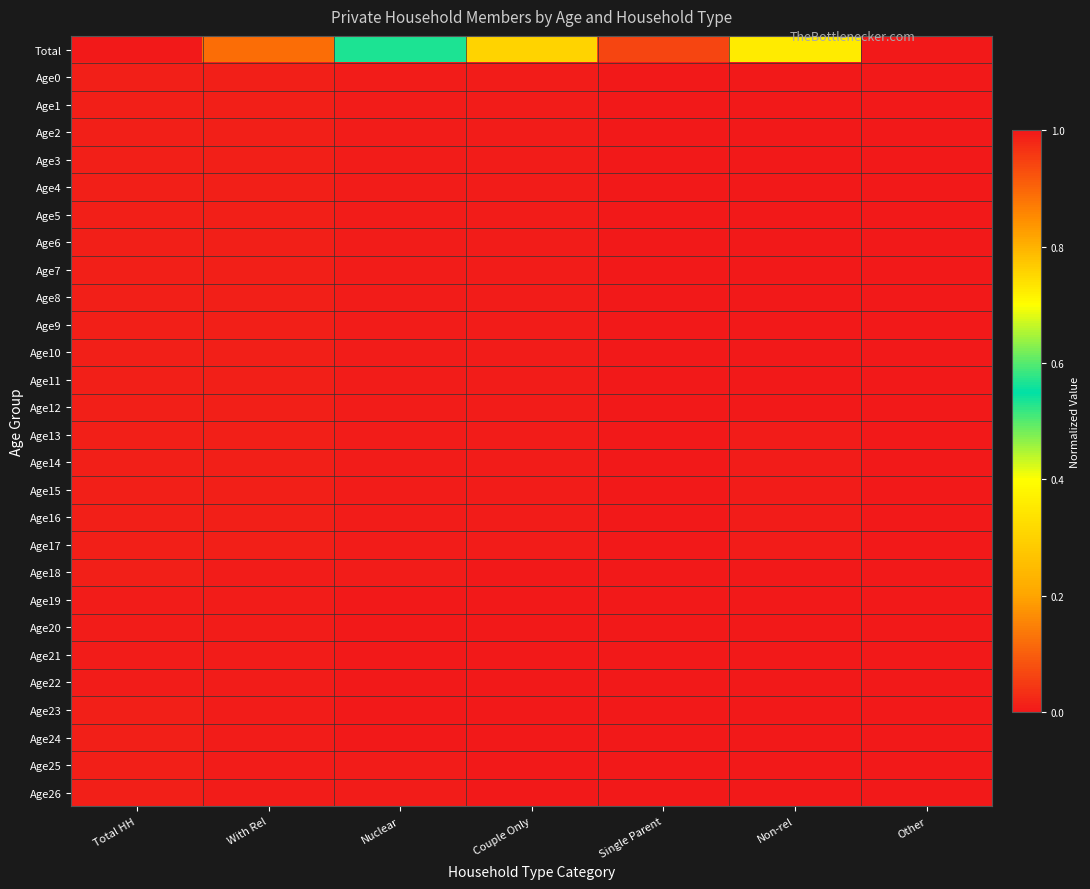

Reading left to right, extract all data points from this chart.

Total: Total HH=1.0	With Rel=0.9	Nuclear=0.5	Couple Only=0.3	Single Parent=0.1	Non-rel=0.4	Other=0.0
Age0: Total HH=0.0	With Rel=0.0	Nuclear=0.0	Couple Only=0.0	Single Parent=0.0	Non-rel=0.0	Other=0.0
Age1: Total HH=0.0	With Rel=0.0	Nuclear=0.0	Couple Only=0.0	Single Parent=0.0	Non-rel=0.0	Other=0.0
Age2: Total HH=0.0	With Rel=0.0	Nuclear=0.0	Couple Only=0.0	Single Parent=0.0	Non-rel=0.0	Other=0.0
Age3: Total HH=0.0	With Rel=0.0	Nuclear=0.0	Couple Only=0.0	Single Parent=0.0	Non-rel=0.0	Other=0.0
Age4: Total HH=0.0	With Rel=0.0	Nuclear=0.0	Couple Only=0.0	Single Parent=0.0	Non-rel=0.0	Other=0.0
Age5: Total HH=0.0	With Rel=0.0	Nuclear=0.0	Couple Only=0.0	Single Parent=0.0	Non-rel=0.0	Other=0.0
Age6: Total HH=0.0	With Rel=0.0	Nuclear=0.0	Couple Only=0.0	Single Parent=0.0	Non-rel=0.0	Other=0.0
Age7: Total HH=0.0	With Rel=0.0	Nuclear=0.0	Couple Only=0.0	Single Parent=0.0	Non-rel=0.0	Other=0.0
Age8: Total HH=0.0	With Rel=0.0	Nuclear=0.0	Couple Only=0.0	Single Parent=0.0	Non-rel=0.0	Other=0.0
Age9: Total HH=0.0	With Rel=0.0	Nuclear=0.0	Couple Only=0.0	Single Parent=0.0	Non-rel=0.0	Other=0.0
Age10: Total HH=0.0	With Rel=0.0	Nuclear=0.0	Couple Only=0.0	Single Parent=0.0	Non-rel=0.0	Other=0.0
Age11: Total HH=0.0	With Rel=0.0	Nuclear=0.0	Couple Only=0.0	Single Parent=0.0	Non-rel=0.0	Other=0.0
Age12: Total HH=0.0	With Rel=0.0	Nuclear=0.0	Couple Only=0.0	Single Parent=0.0	Non-rel=0.0	Other=0.0
Age13: Total HH=0.0	With Rel=0.0	Nuclear=0.0	Couple Only=0.0	Single Parent=0.0	Non-rel=0.0	Other=0.0
Age14: Total HH=0.0	With Rel=0.0	Nuclear=0.0	Couple Only=0.0	Single Parent=0.0	Non-rel=0.0	Other=0.0
Age15: Total HH=0.0	With Rel=0.0	Nuclear=0.0	Couple Only=0.0	Single Parent=0.0	Non-rel=0.0	Other=0.0
Age16: Total HH=0.0	With Rel=0.0	Nuclear=0.0	Couple Only=0.0	Single Parent=0.0	Non-rel=0.0	Other=0.0
Age17: Total HH=0.0	With Rel=0.0	Nuclear=0.0	Couple Only=0.0	Single Parent=0.0	Non-rel=0.0	Other=0.0
Age18: Total HH=0.0	With Rel=0.0	Nuclear=0.0	Couple Only=0.0	Single Parent=0.0	Non-rel=0.0	Other=0.0
Age19: Total HH=0.0	With Rel=0.0	Nuclear=0.0	Couple Only=0.0	Single Parent=0.0	Non-rel=0.0	Other=0.0
Age20: Total HH=0.0	With Rel=0.0	Nuclear=0.0	Couple Only=0.0	Single Parent=0.0	Non-rel=0.0	Other=0.0
Age21: Total HH=0.0	With Rel=0.0	Nuclear=0.0	Couple Only=0.0	Single Parent=0.0	Non-rel=0.0	Other=0.0
Age22: Total HH=0.0	With Rel=0.0	Nuclear=0.0	Couple Only=0.0	Single Parent=0.0	Non-rel=0.0	Other=0.0
Age23: Total HH=0.0	With Rel=0.0	Nuclear=0.0	Couple Only=0.0	Single Parent=0.0	Non-rel=0.0	Other=0.0
Age24: Total HH=0.0	With Rel=0.0	Nuclear=0.0	Couple Only=0.0	Single Parent=0.0	Non-rel=0.0	Other=0.0
Age25: Total HH=0.0	With Rel=0.0	Nuclear=0.0	Couple Only=0.0	Single Parent=0.0	Non-rel=0.0	Other=0.0
Age26: Total HH=0.0	With Rel=0.0	Nuclear=0.0	Couple Only=0.0	Single Parent=0.0	Non-rel=0.0	Other=0.0